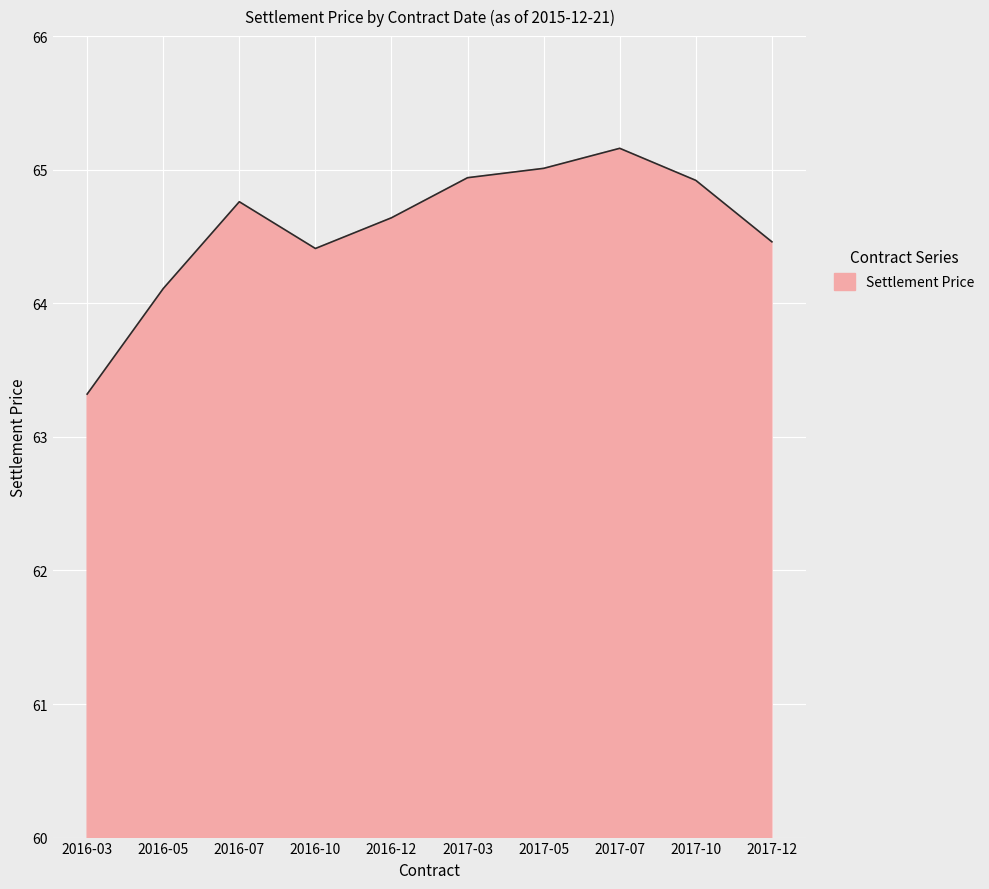

What value does the data have at 2016-12?

64.6